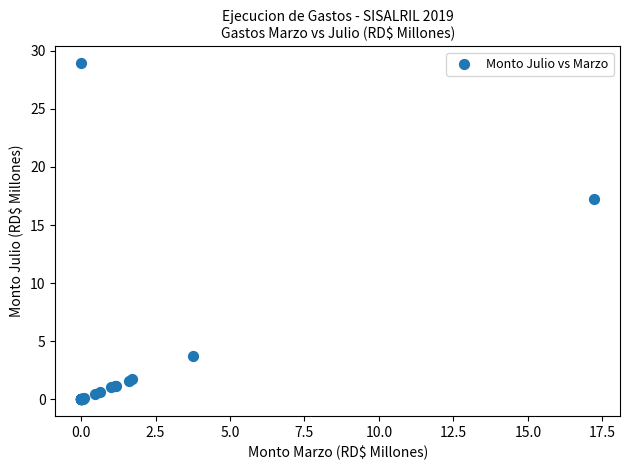

What Y value in the scatter plot is closest to 14?

17.2